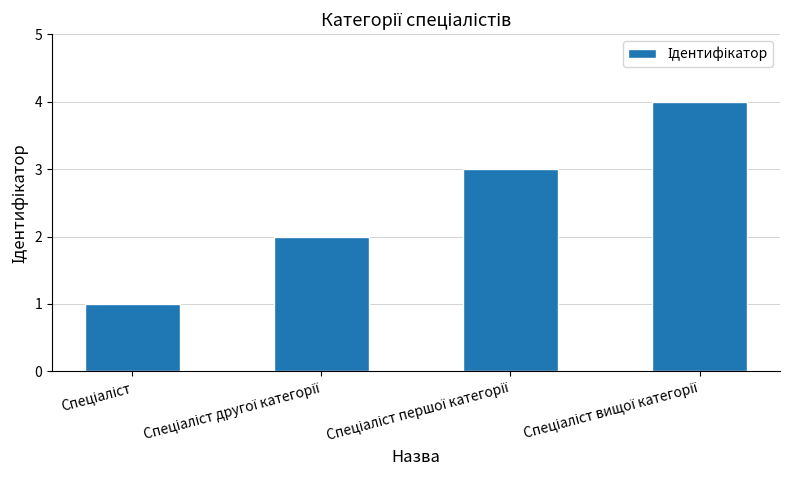

What is the maximum value shown in the chart?

4